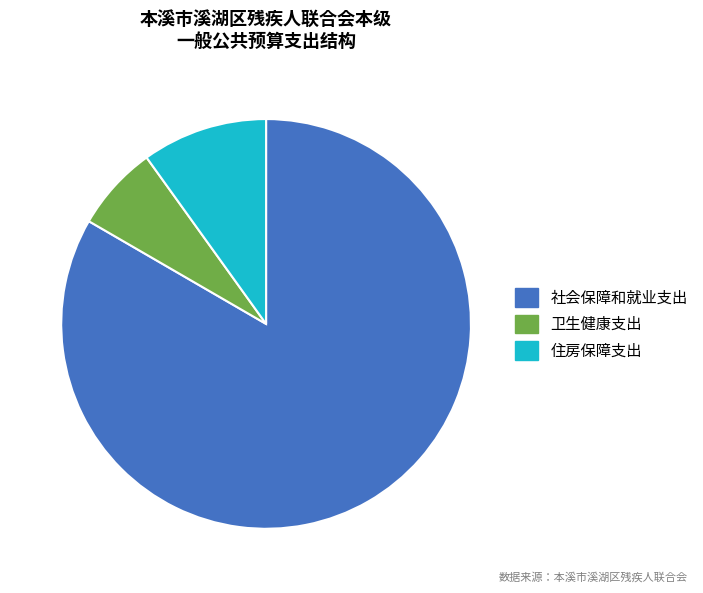

Is it true that 社会保障和就业支出 is 76% of the pie?

False